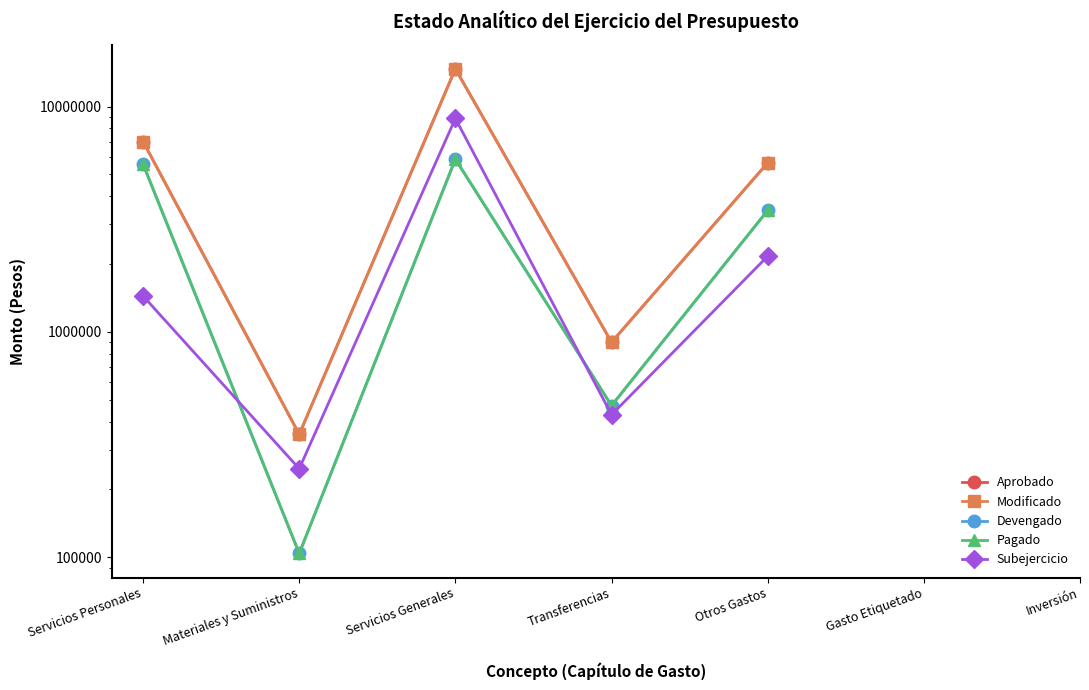

Reading left to right, transcribe all the data shown in this chart.

Aprobado: 7000000.0	351200.0	14709394.0	900000.0	5632000.0
Modificado: 7000000.0	351200.0	14709394.0	900000.0	5632000.0
Devengado: 5556040.8	104031.7	5847663.9	471000.0	3462693.3
Pagado: 5556040.8	104031.7	5847663.9	471000.0	3462693.3
Subejercicio: 1443959.2	247168.3	8861730.1	429000.0	2169306.7